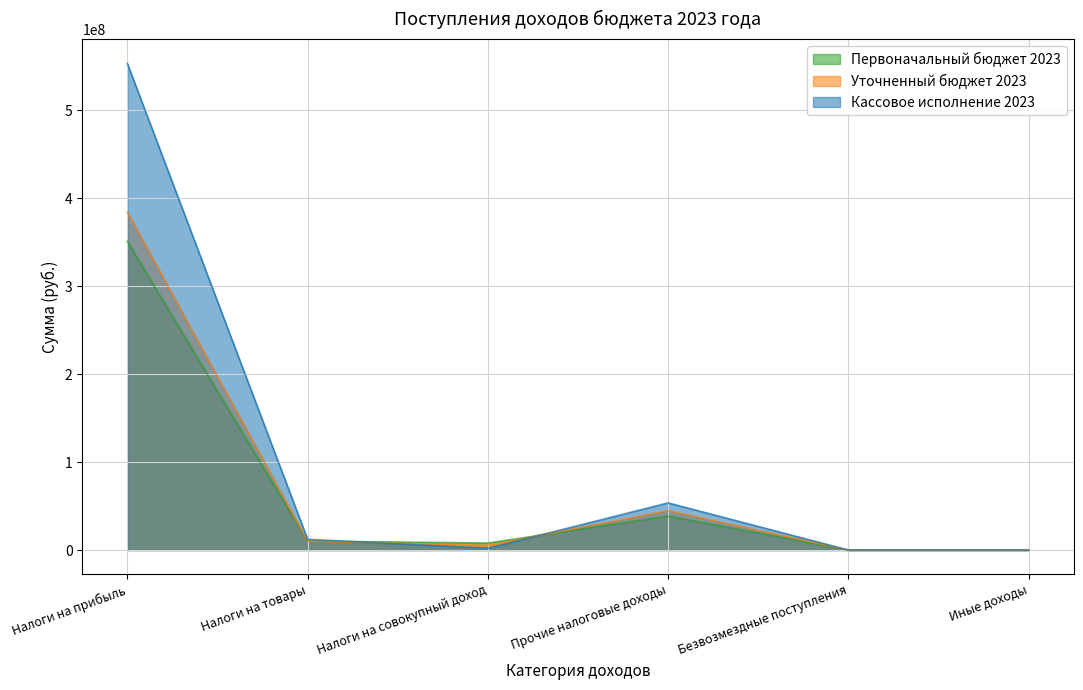

Where is the first local maximum for Кассовое исполнение 2023?

Прочие налоговые доходы